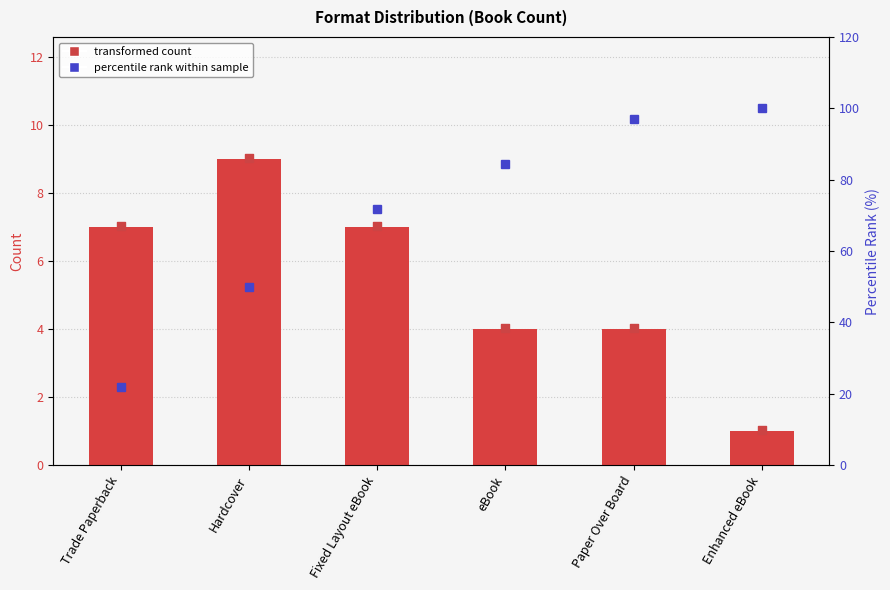

Which series has the widest spread of Y values?

percentile rank